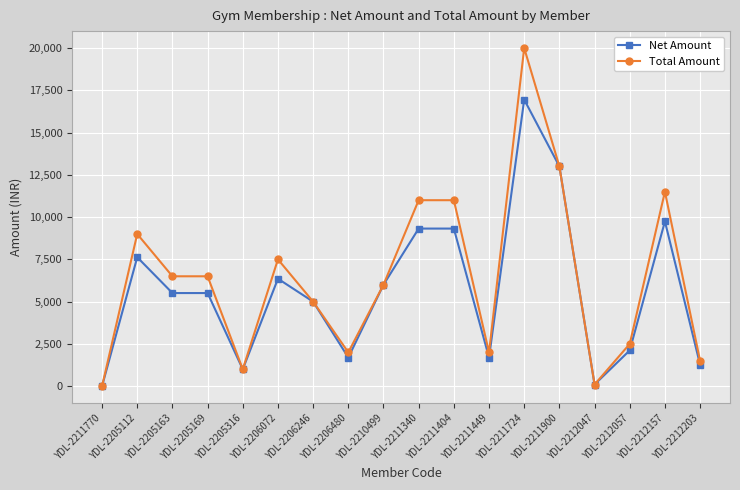

Rank the series by their maximum value, from lowest to highest.

Net Amount, Total Amount